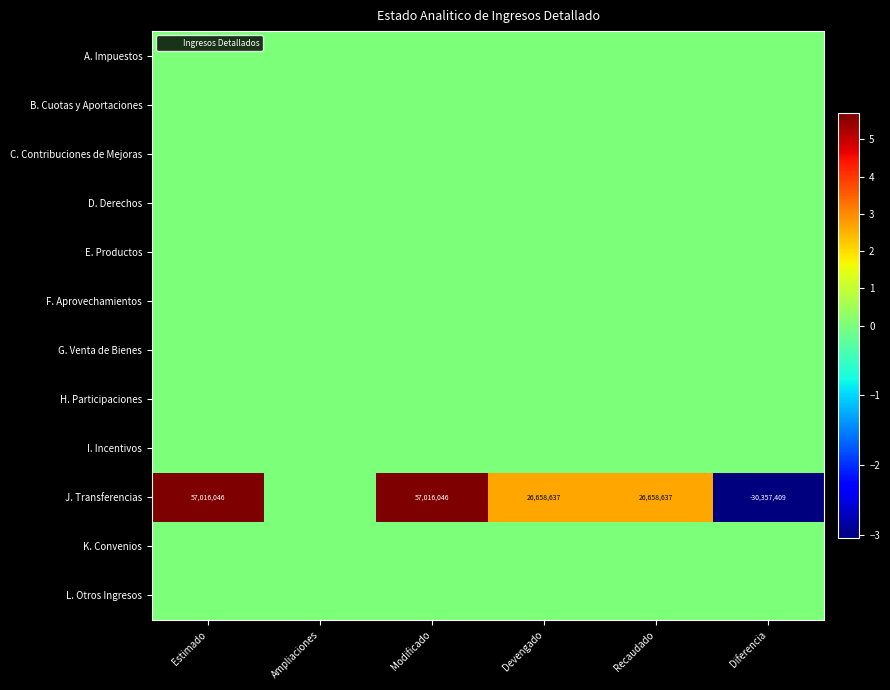

Is the value of H. Participaciones at Modificado greater than the value of E. Productos at Ampliaciones?

No